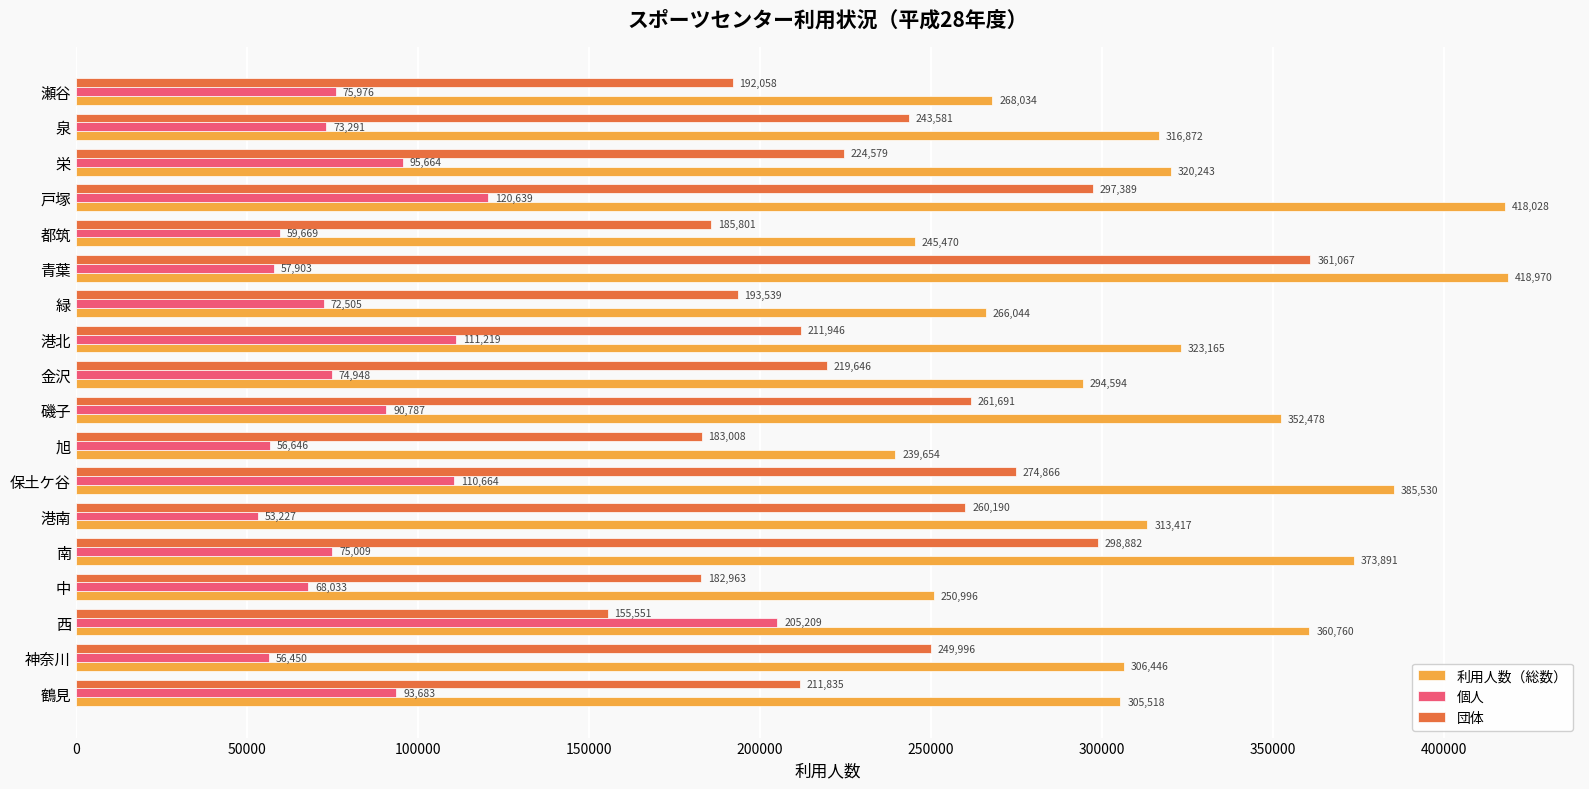

What is the approximate value of 個人 at 鶴見, to the nearest 100?

93700